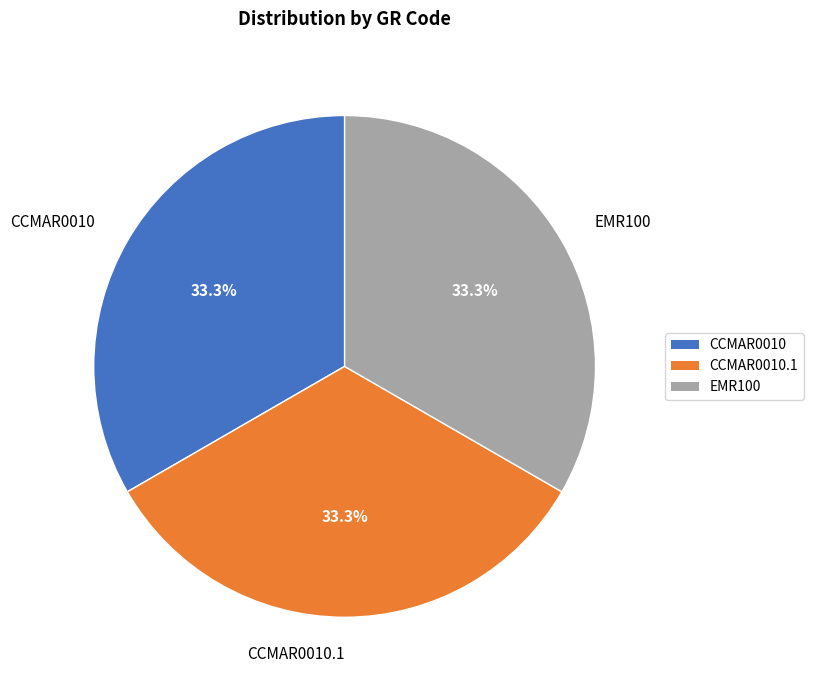

How many segments does this pie chart have?

3